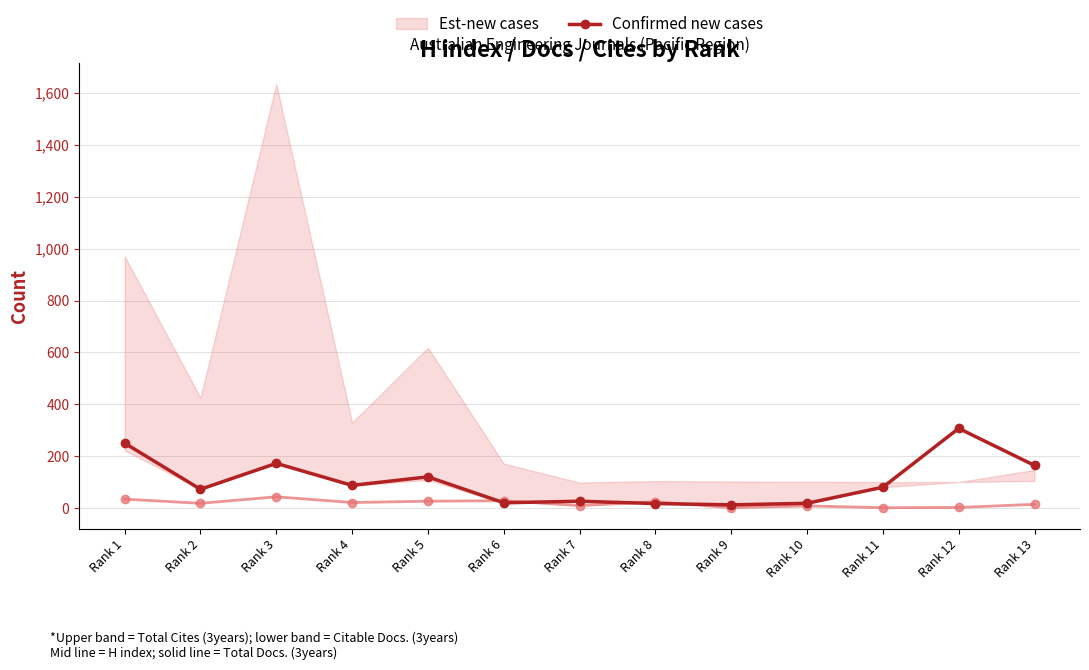

List the series in order of their overall mean, highest first.

Confirmed new cases, Est-new cases